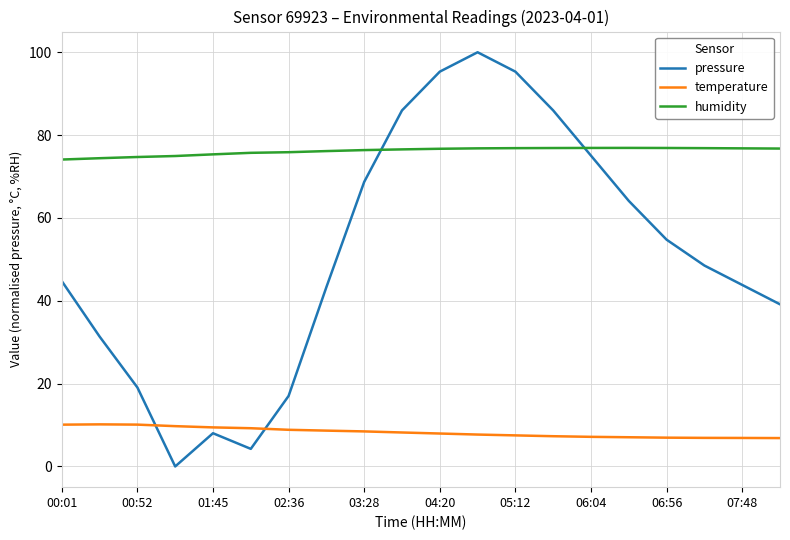

Rank the series by their maximum value, from lowest to highest.

temperature, humidity, pressure